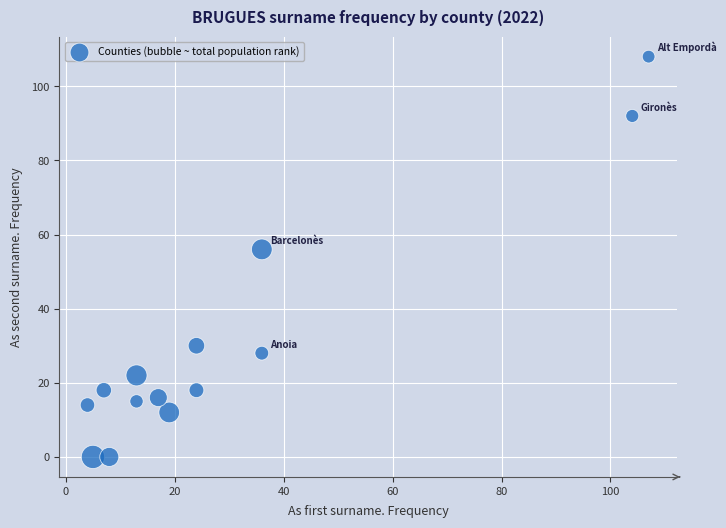

What is the range of X values (max minus min)?

103